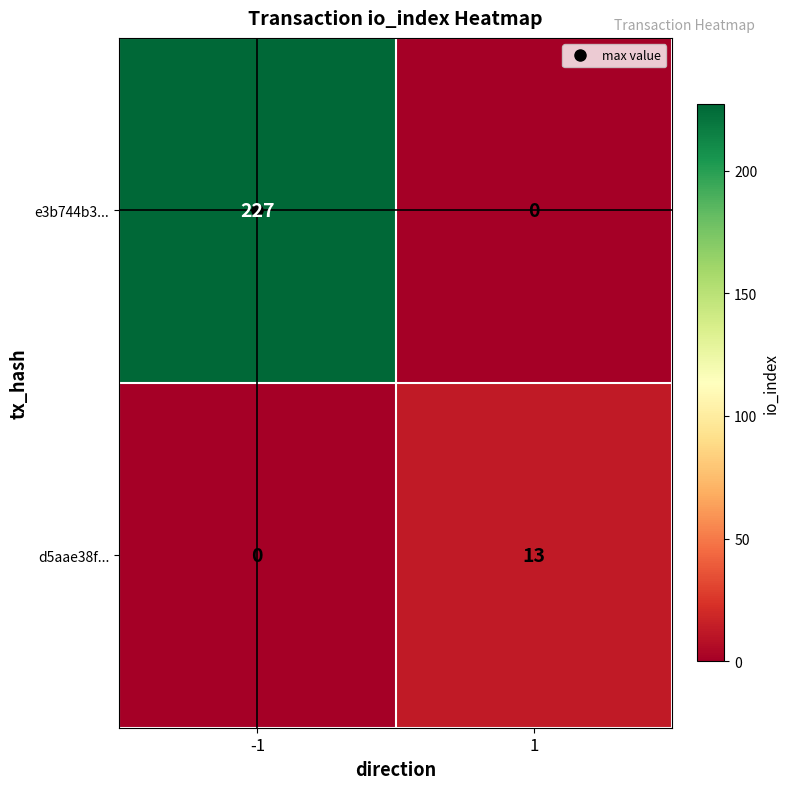

Which series changed the most between -1 and 1?

e3b744b3...